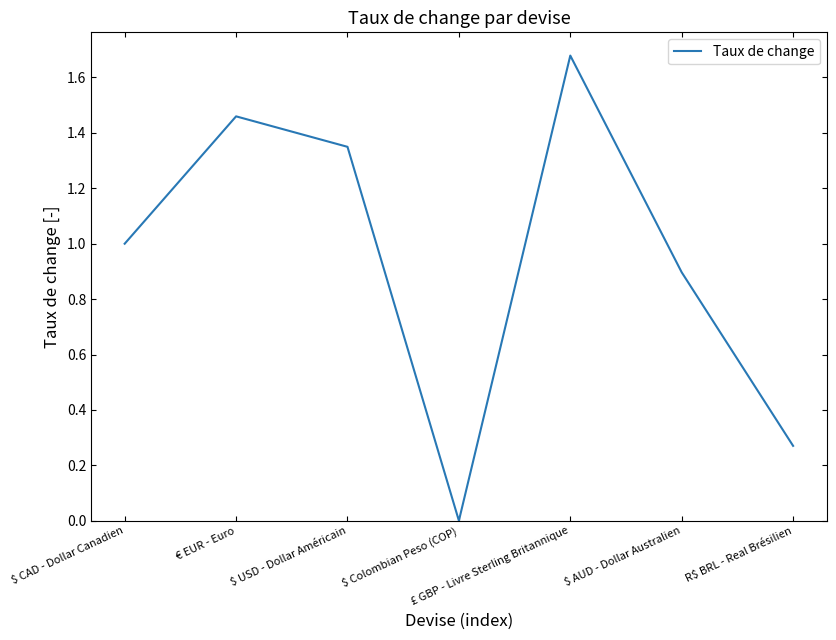

What is the difference between the second highest and second lowest values?

1.2